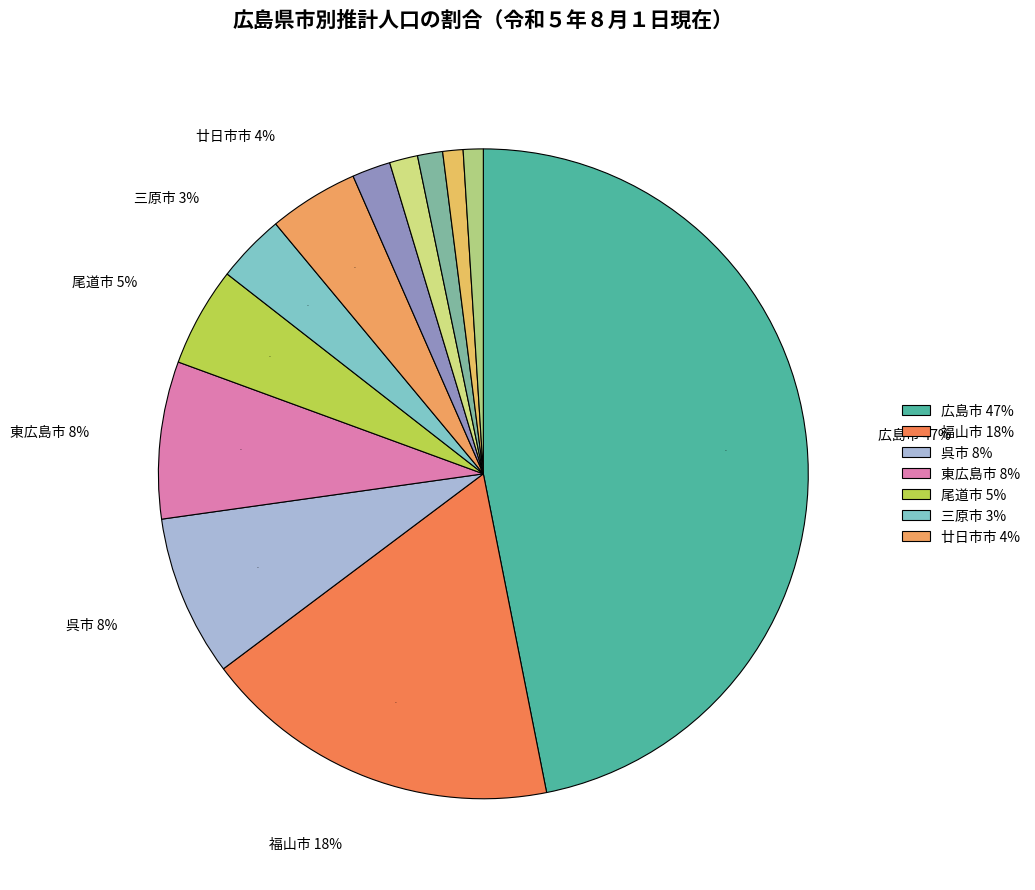

True or false: 三原市 accounts for 18% of the total.

False